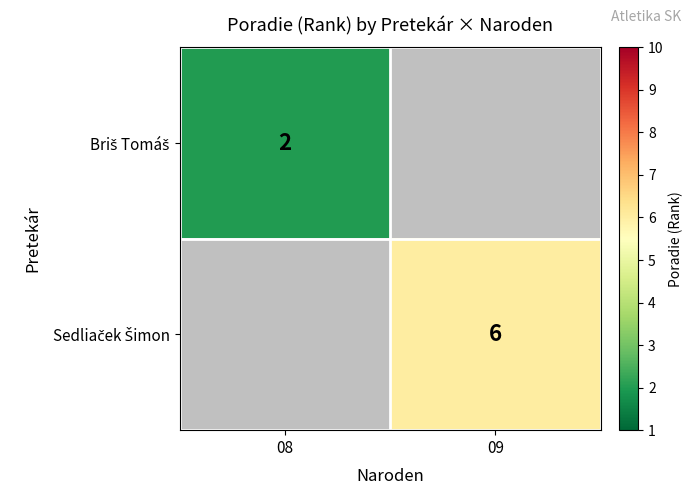

Rank the categories by Sedliaček Šimon value from highest to lowest.

08, 09